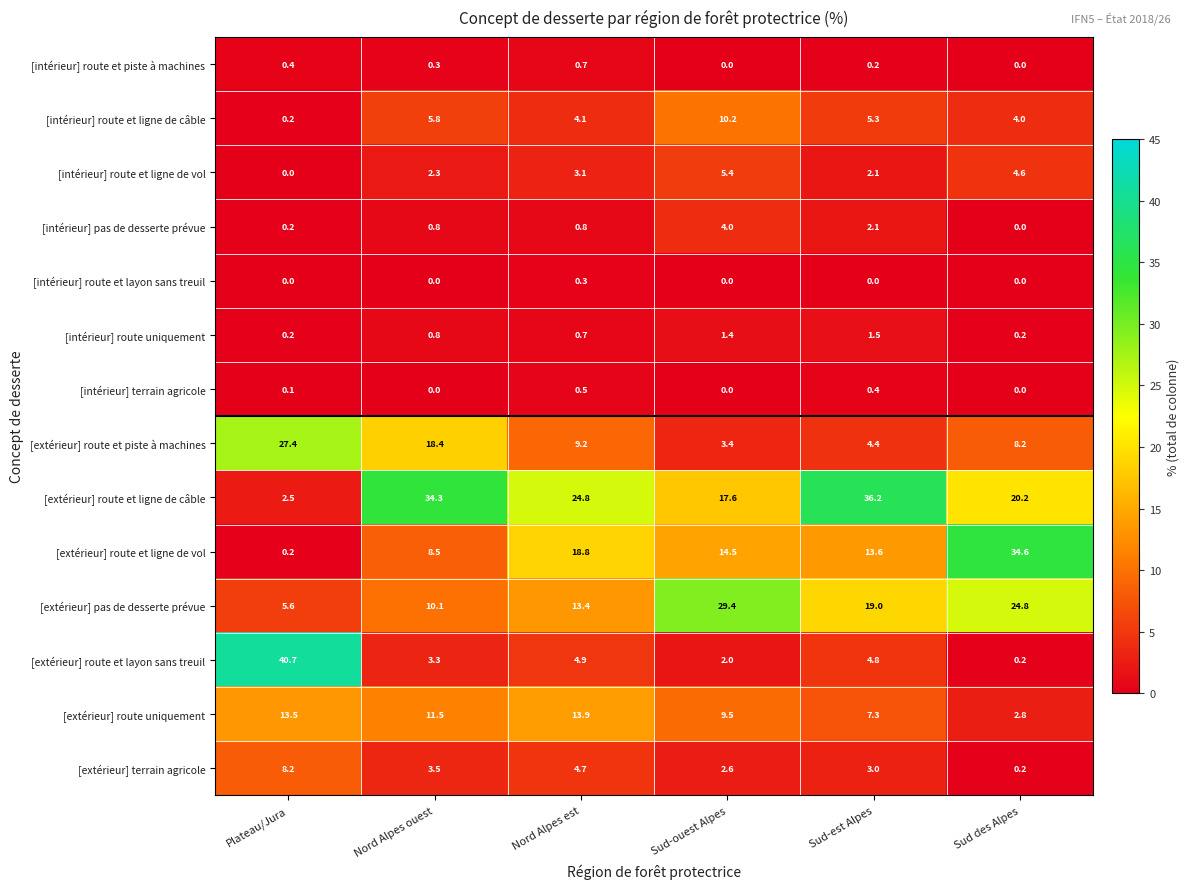

Which series changed the most between Nord Alpes ouest and Nord Alpes est?

[extérieur] route et ligne de vol